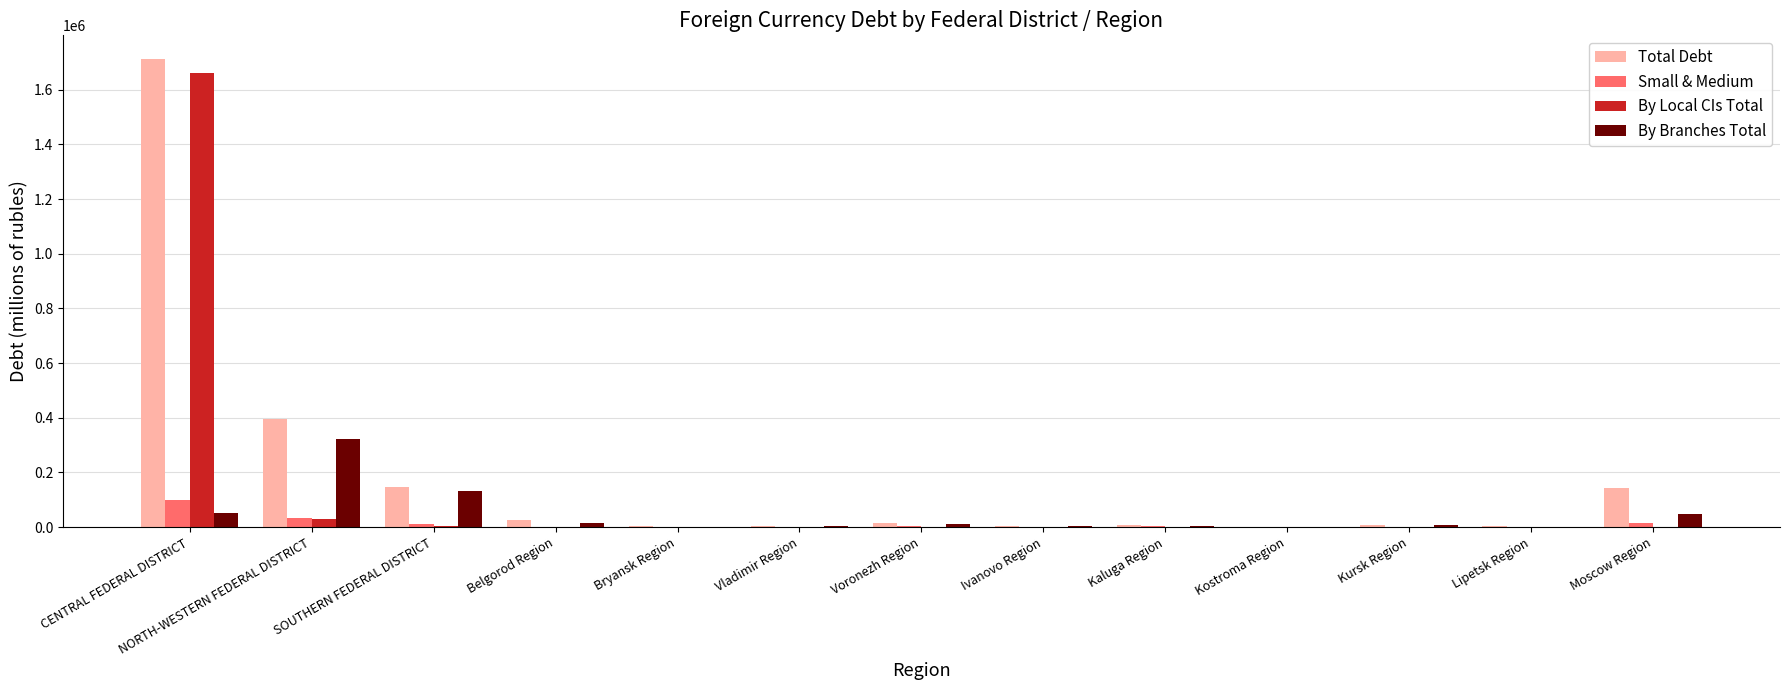

Which label corresponds to the largest value in the chart?

CENTRAL FEDERAL DISTRICT